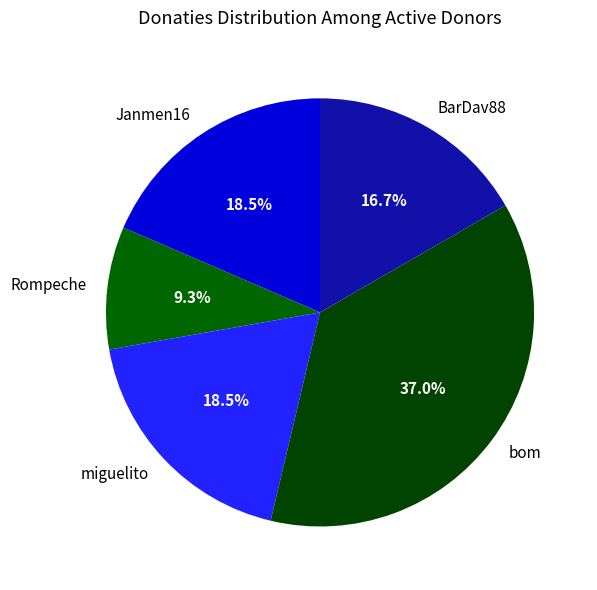

Is there any slice that represents more than half of the pie?

No